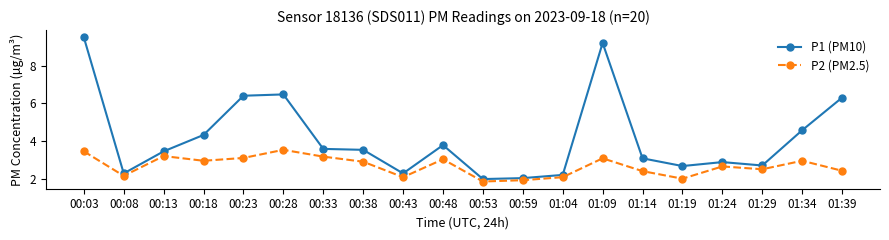

The value of P2 (PM2.5) at 01:09 is 3.1. True or false?

True